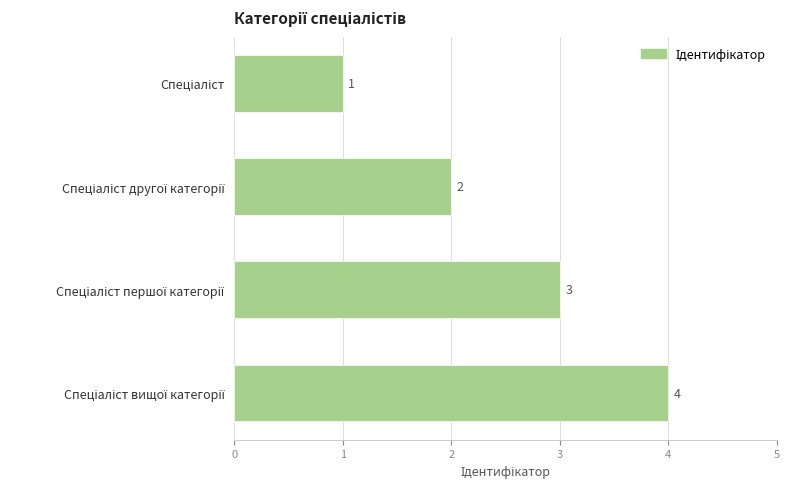

How many values are between 2 and 4?

3